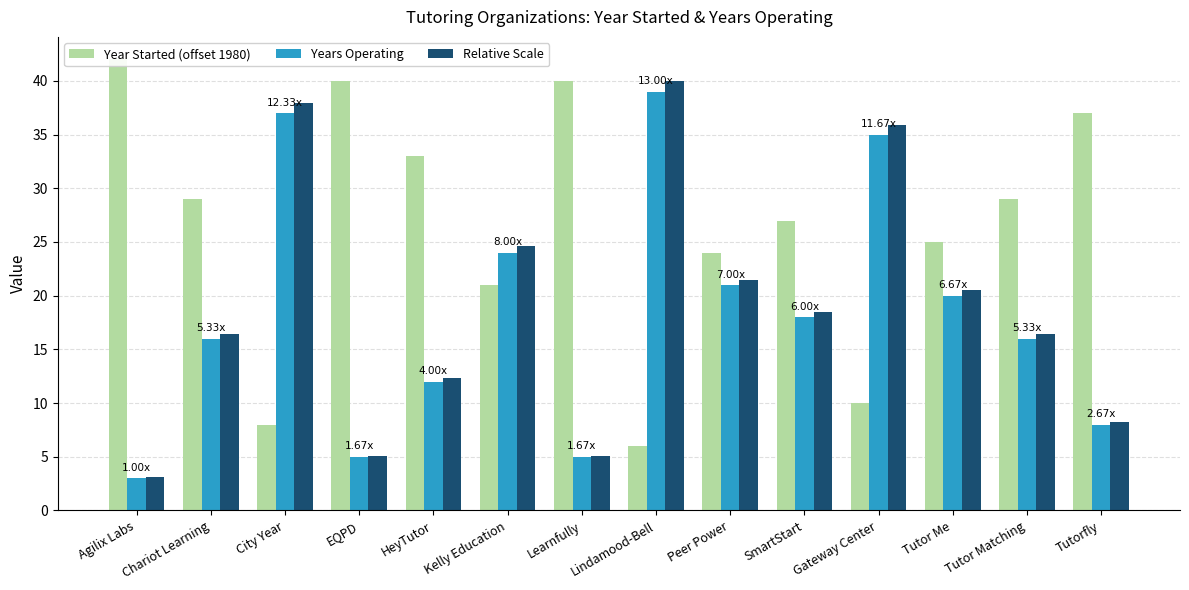

The Year Started (offset 1980) series shows 42.0 at Agilix Labs. True or false?

True